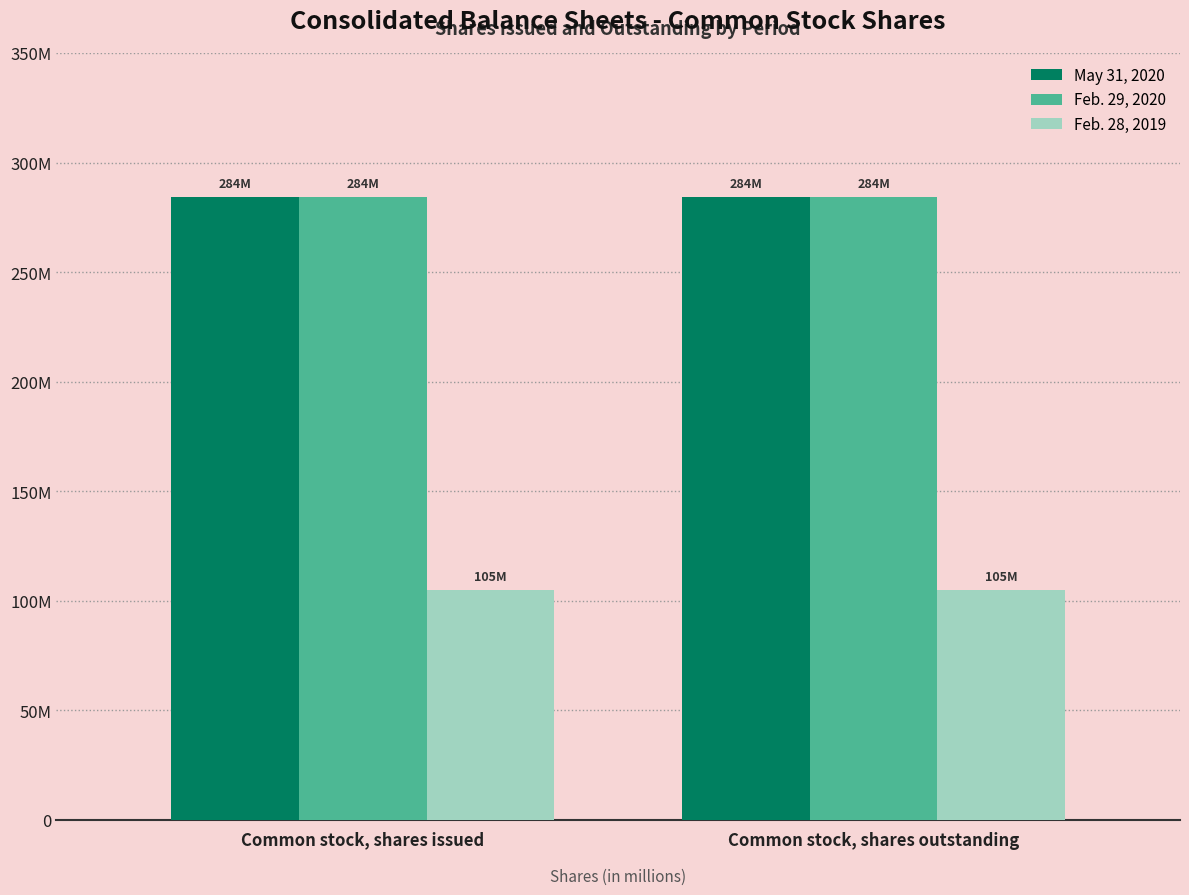

What is the lowest value of the Feb. 29, 2020 series?

284280000